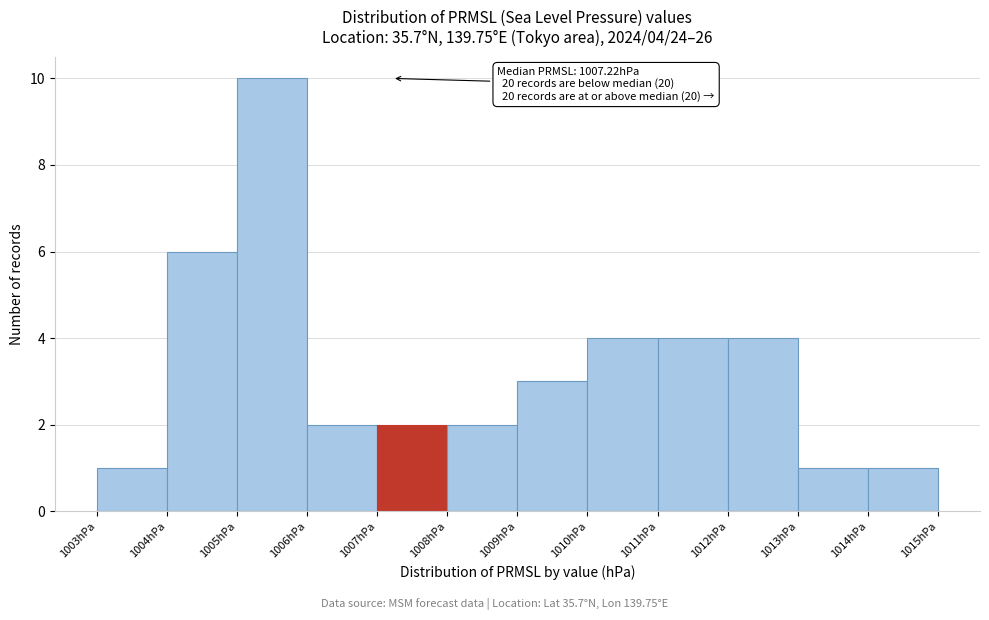

Which range on the x-axis has the tallest bar?

1005 to 1006